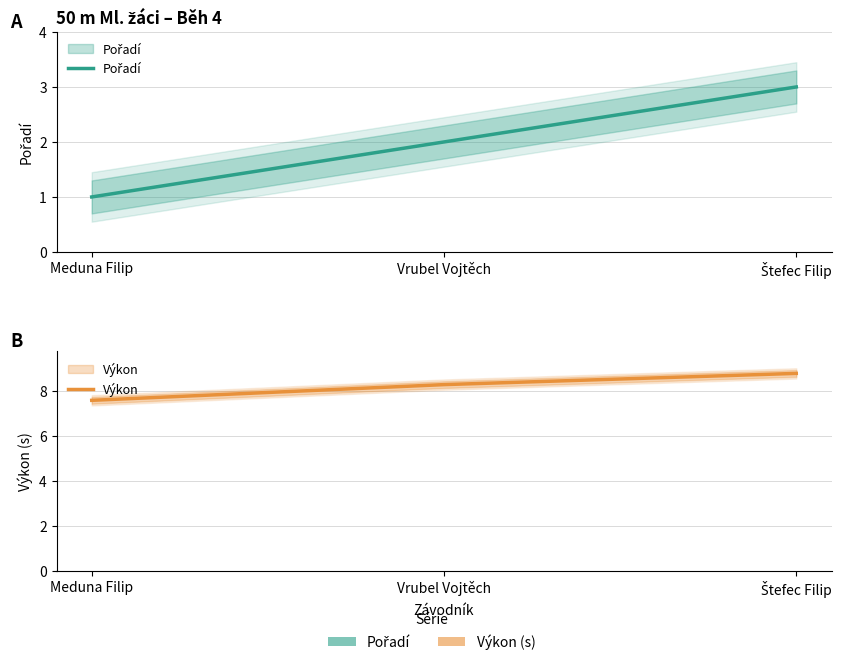

At which label does Výkon first exceed 8?

Vrubel Vojtěch